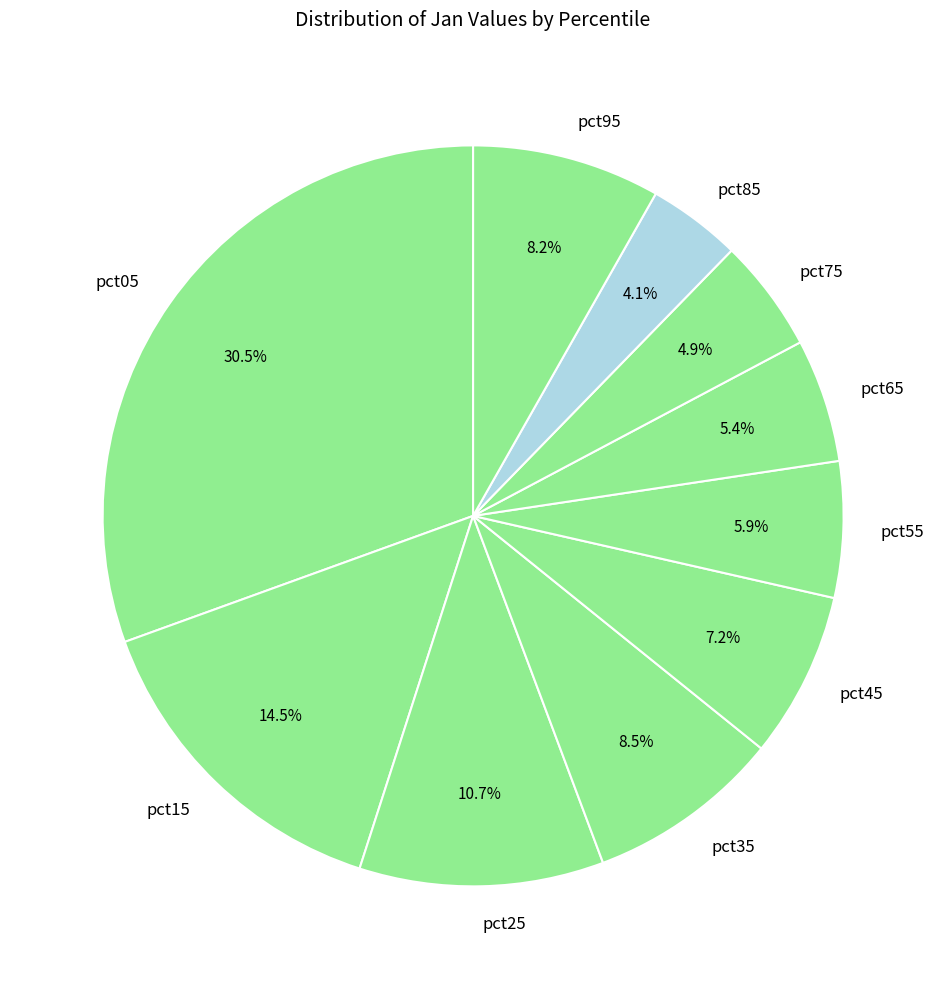

Combined, what portion of the pie is pct55 and pct25?

16.6%